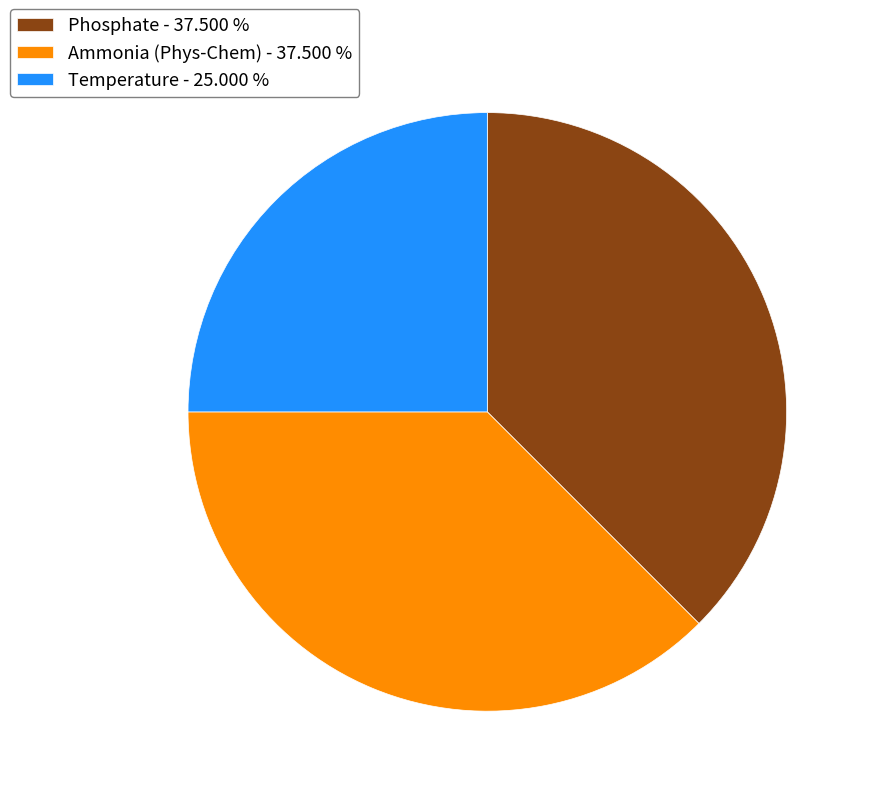

Does Temperature - 25.000 % account for over 50% of the chart?

No